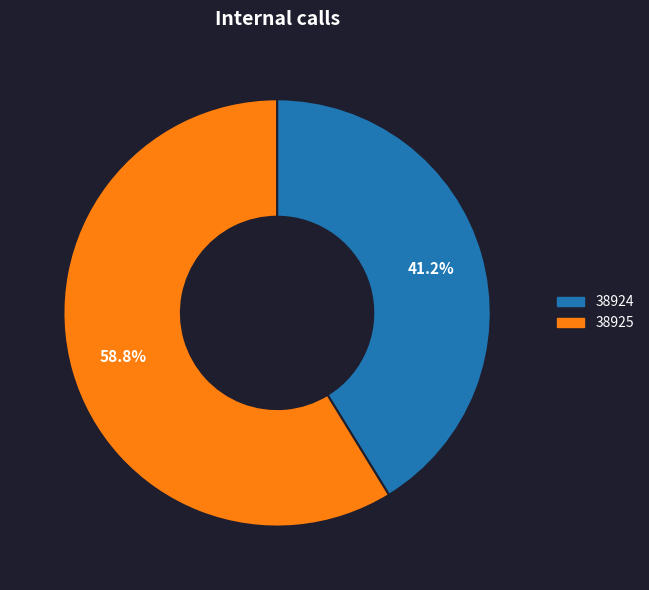

How many slices are in this pie chart?

2